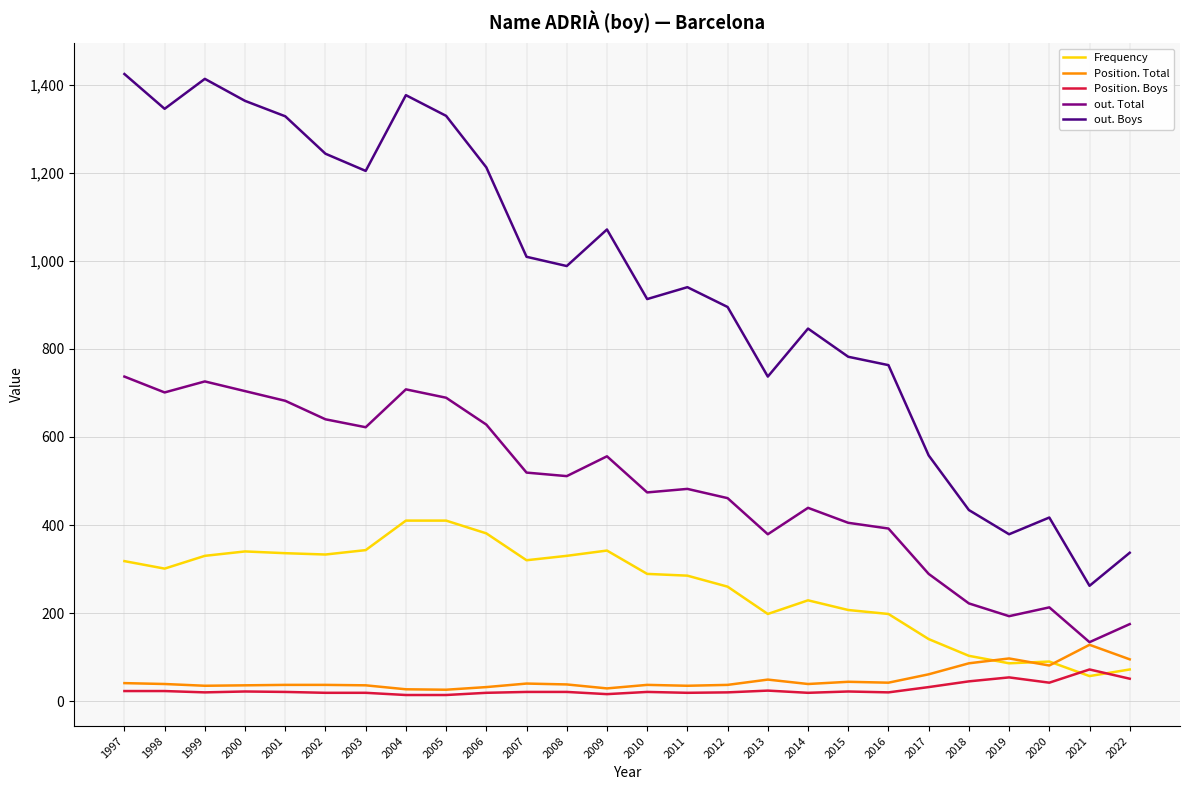

Is it true that Frequency equals 266 at 2016?

False